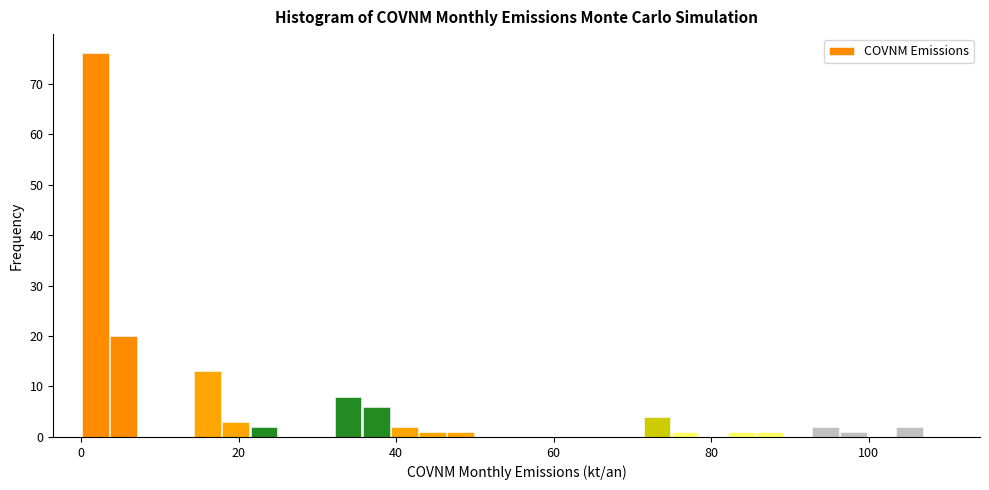

Around what value on the x-axis is the tallest bar? Give the approximate position of its centre, as read against the axis.

2